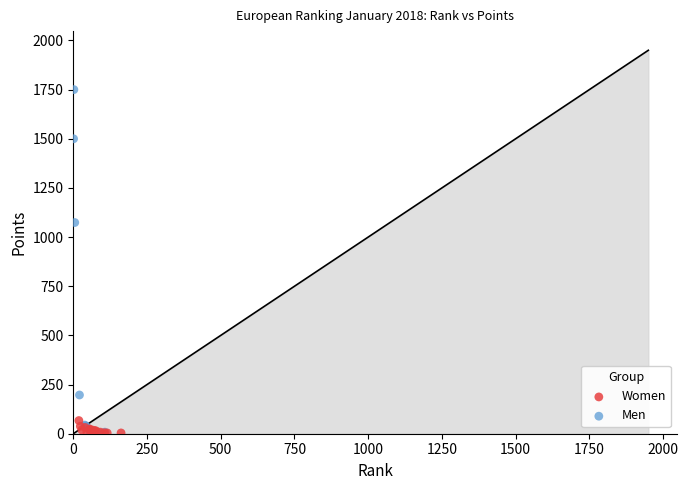

Which series has the largest Y range (max minus min)?

Men